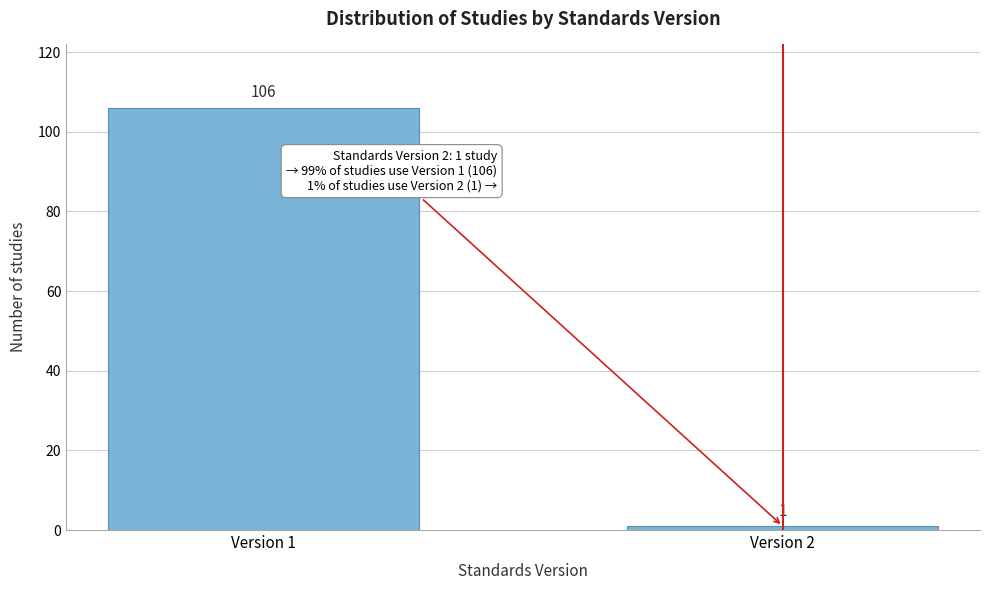

Reading left to right, extract all data points from this chart.

106	1